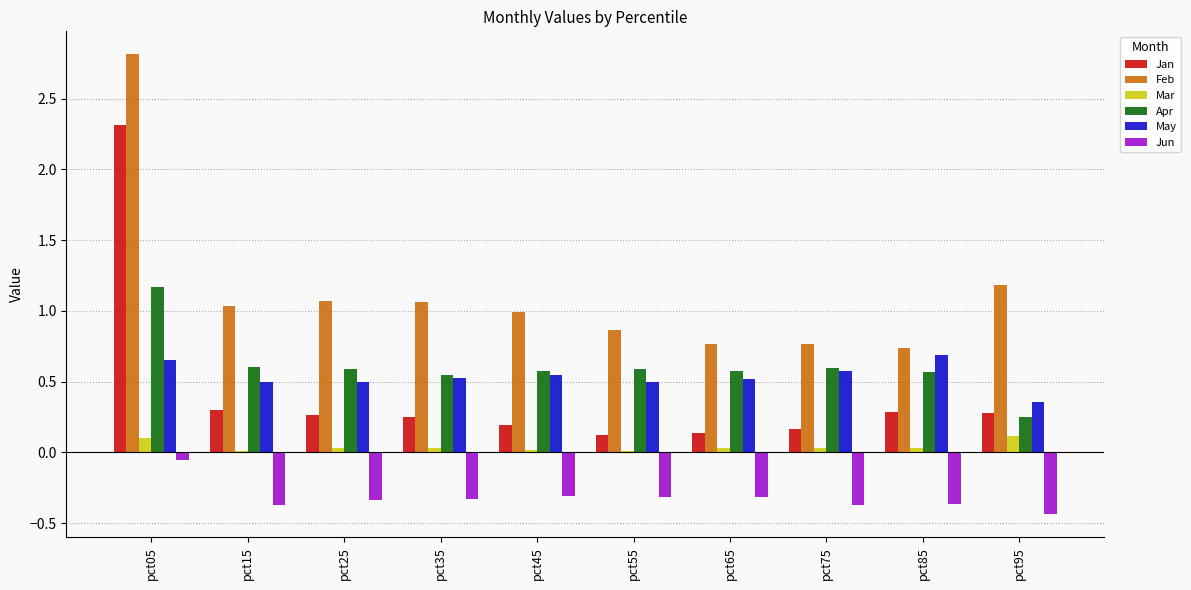

What is the total value across all series at pct05?

7.0